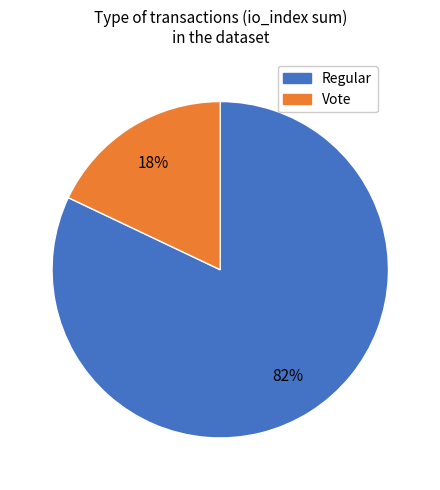

Combined, do Regular and Vote account for over 50%?

Yes